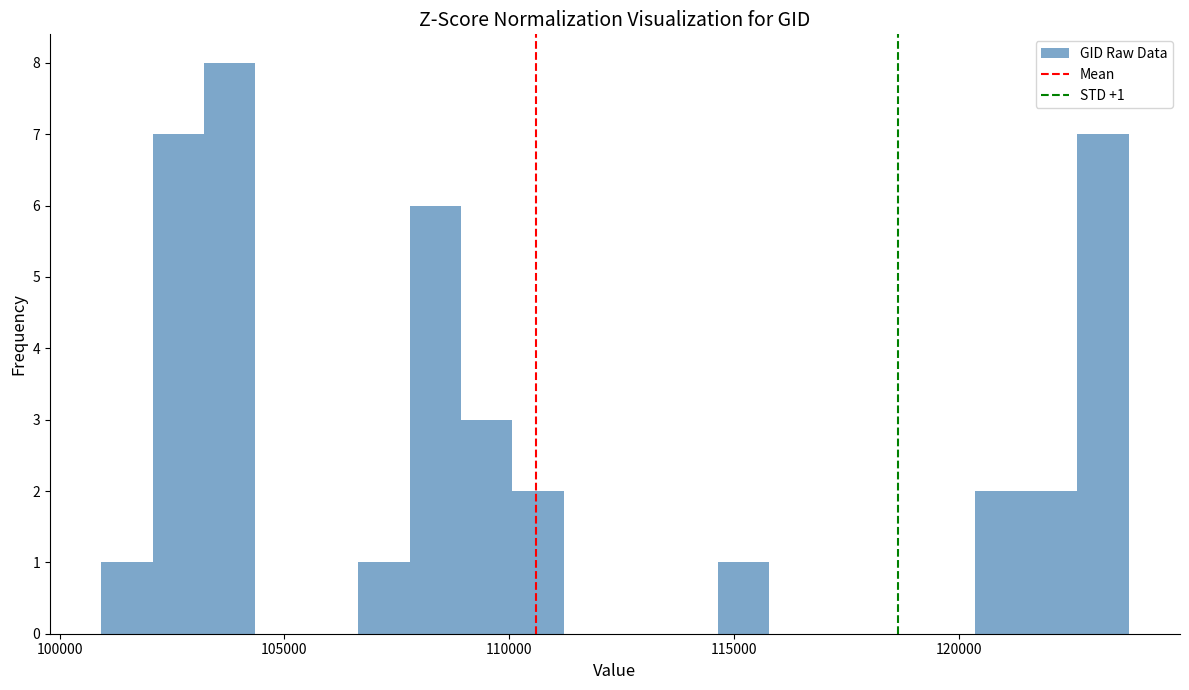

Read against the x-axis, roughly where is the centre of the tallest bar?

104000